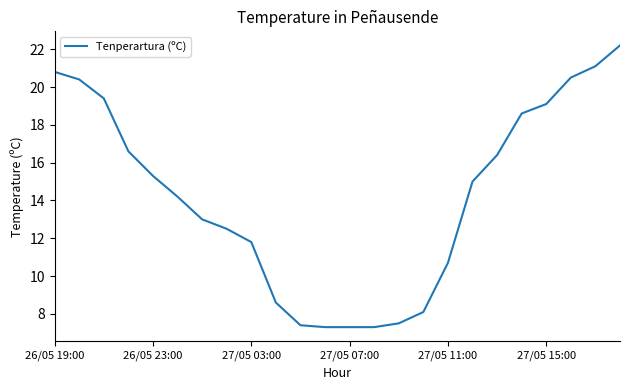

What is the greatest value displayed?

22.2